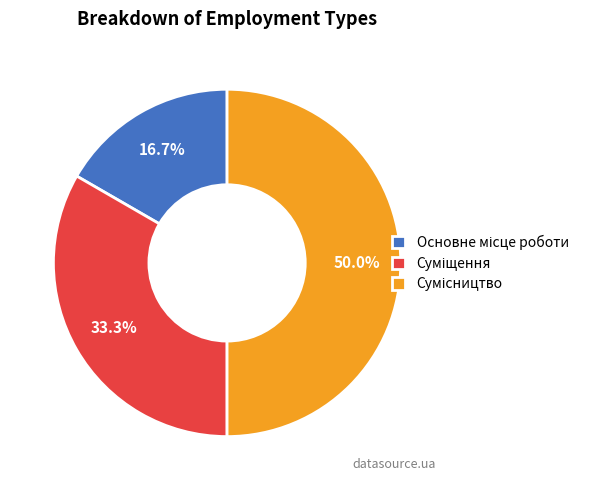

Is it true that Сумісництво is 50% of the pie?

True